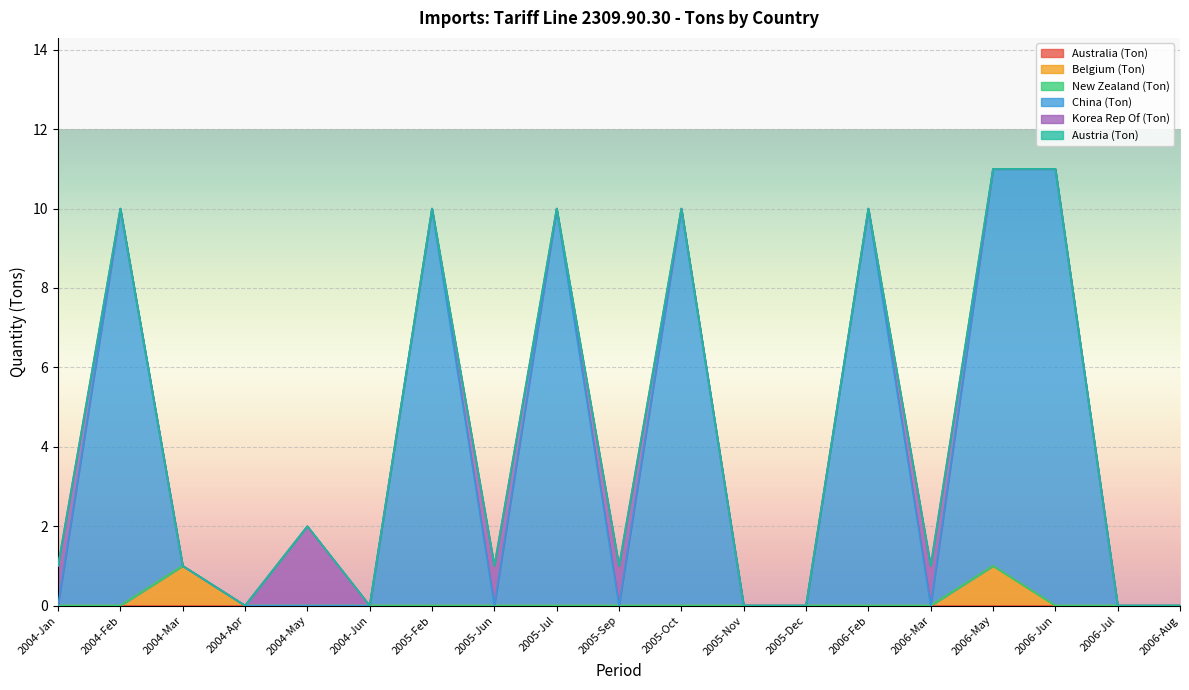

Is it true that Belgium (Ton) equals 1 at 2006-Jun?

False